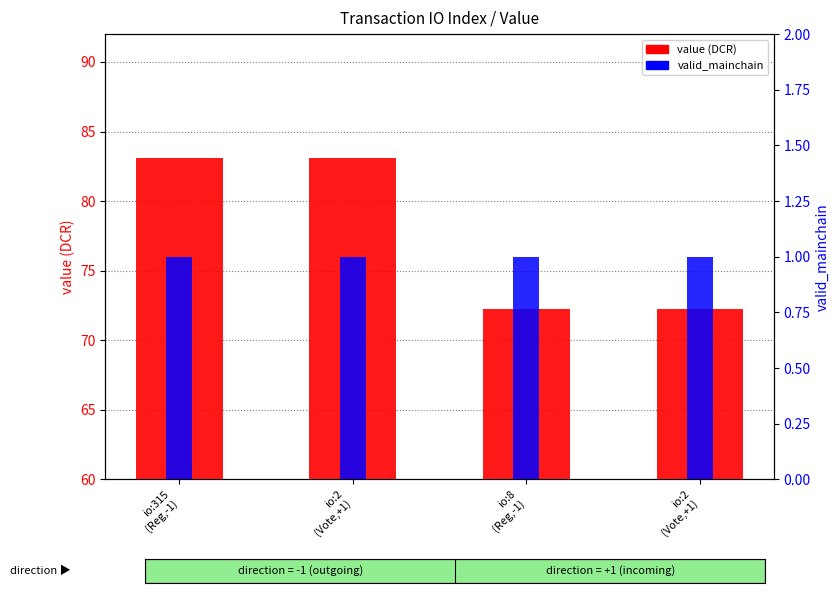

Reading left to right, what are all the values shown in this chart?

value (DCR): io:315
(Reg,-1)=83.1	io:2
(Vote,+1)=83.1	io:8
(Reg,-1)=72.2	io:2
(Vote,+1)=72.2
valid_mainchain: io:315
(Reg,-1)=1.0	io:2
(Vote,+1)=1.0	io:8
(Reg,-1)=1.0	io:2
(Vote,+1)=1.0